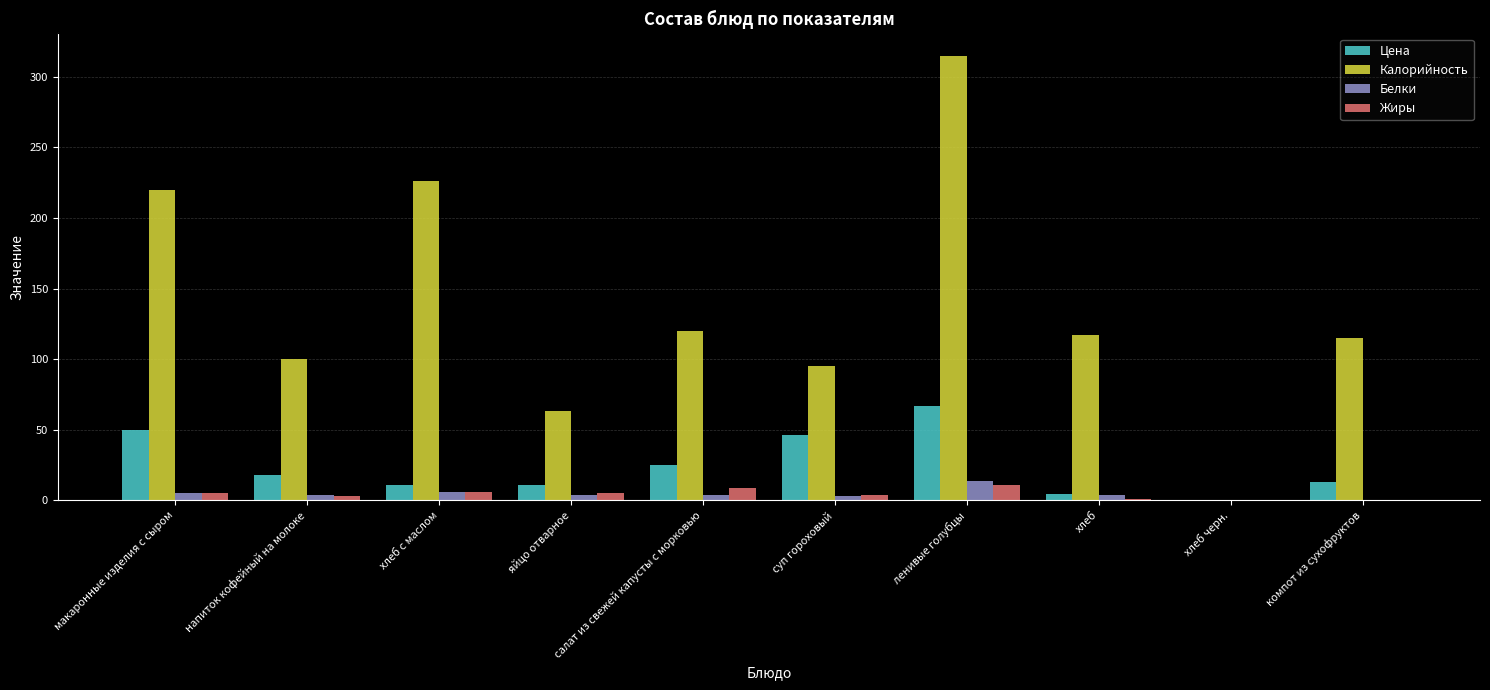

At which category is the sum across all series the highest?

ленивые голубцы